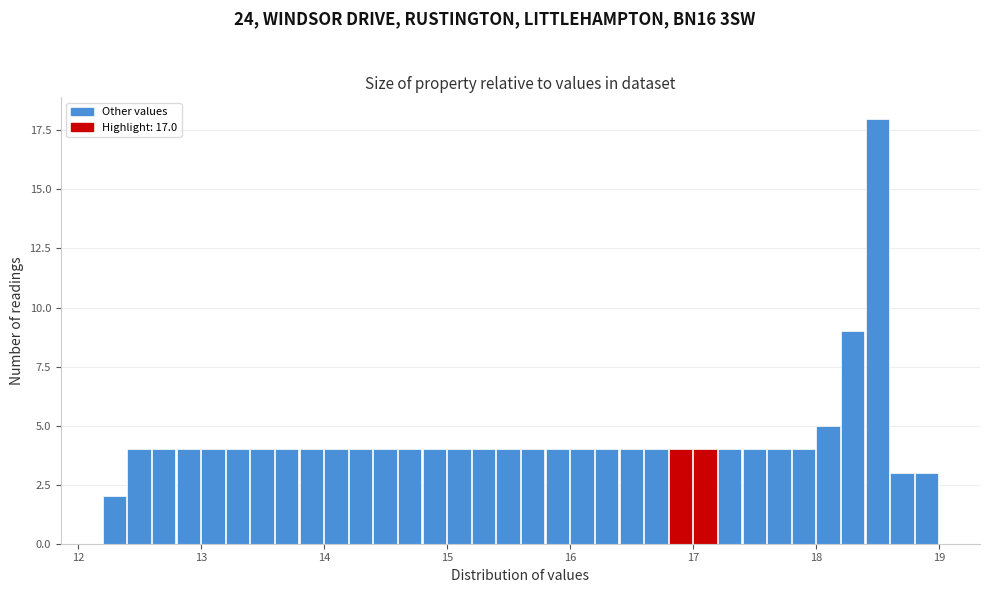

Read against the x-axis, roughly where is the centre of the tallest bar?

18.5